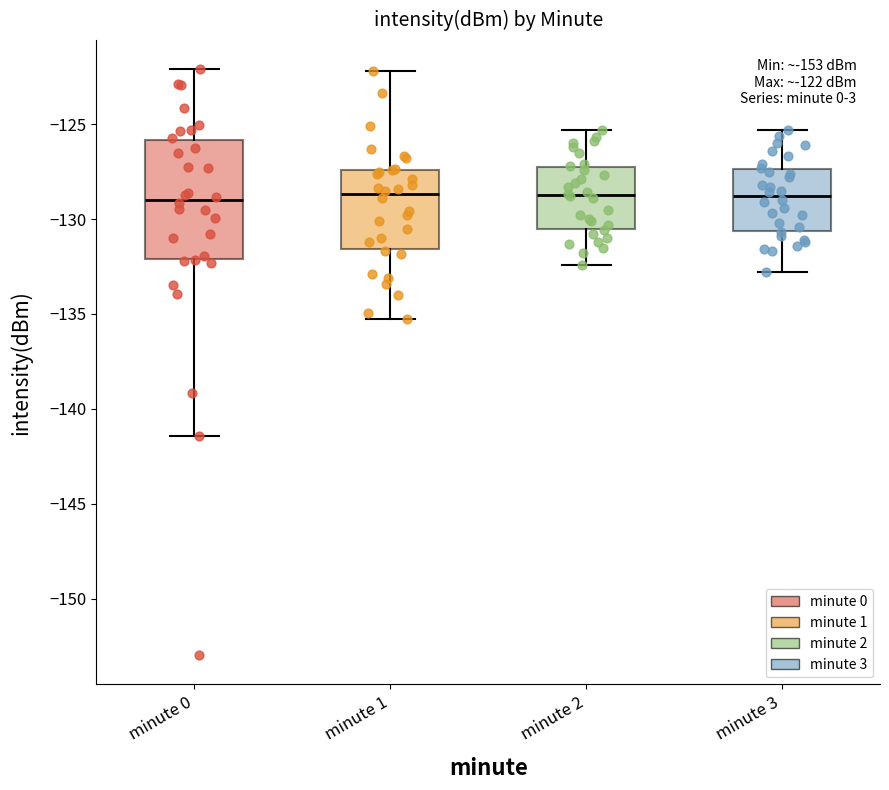

Comparing the boxes themselves (not the whiskers), which one is the tallest?

minute 0